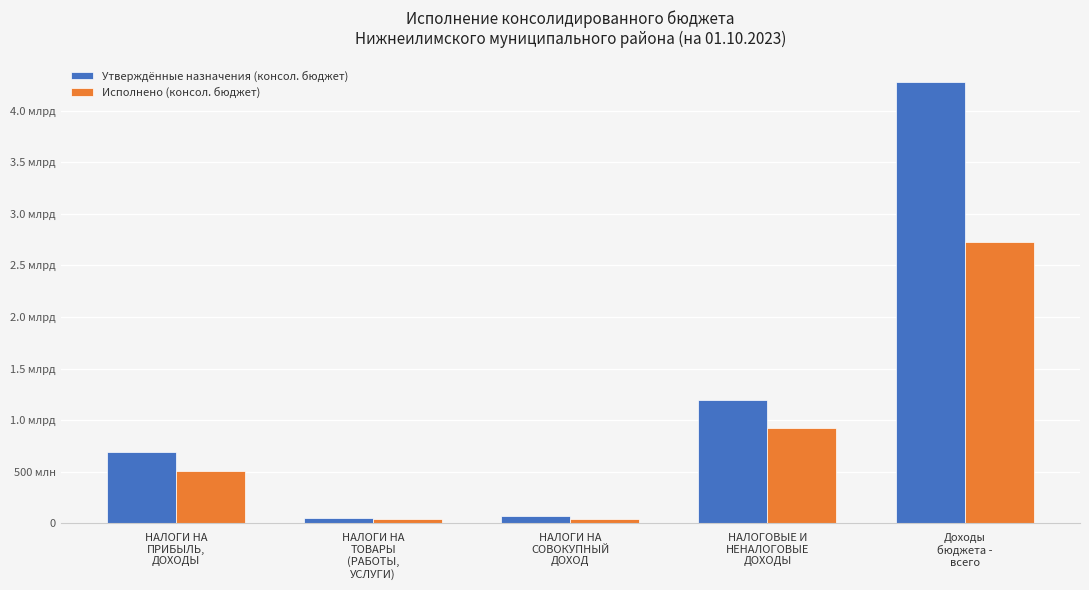

What is the total value across all series at НАЛОГИ НА
СОВОКУПНЫЙ
ДОХОД?

114765216.4